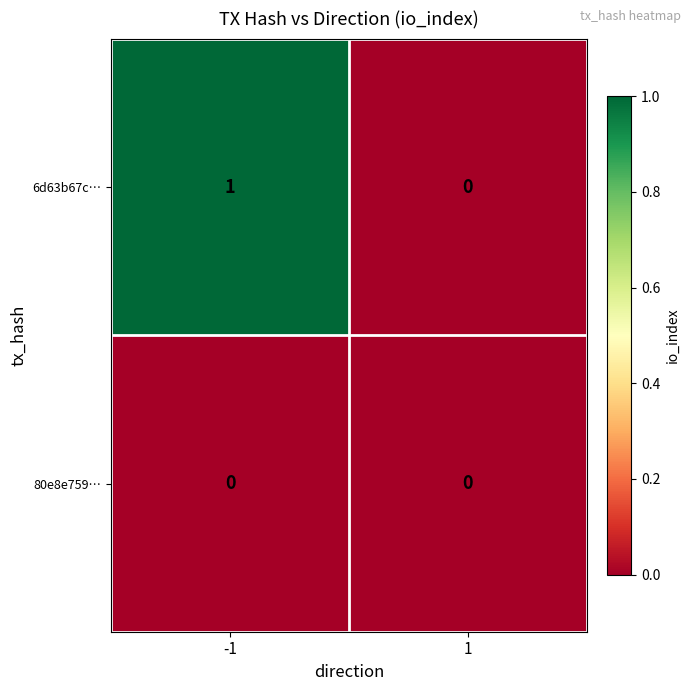

List the series in order of their overall mean, lowest first.

80e8e759…, 6d63b67c…